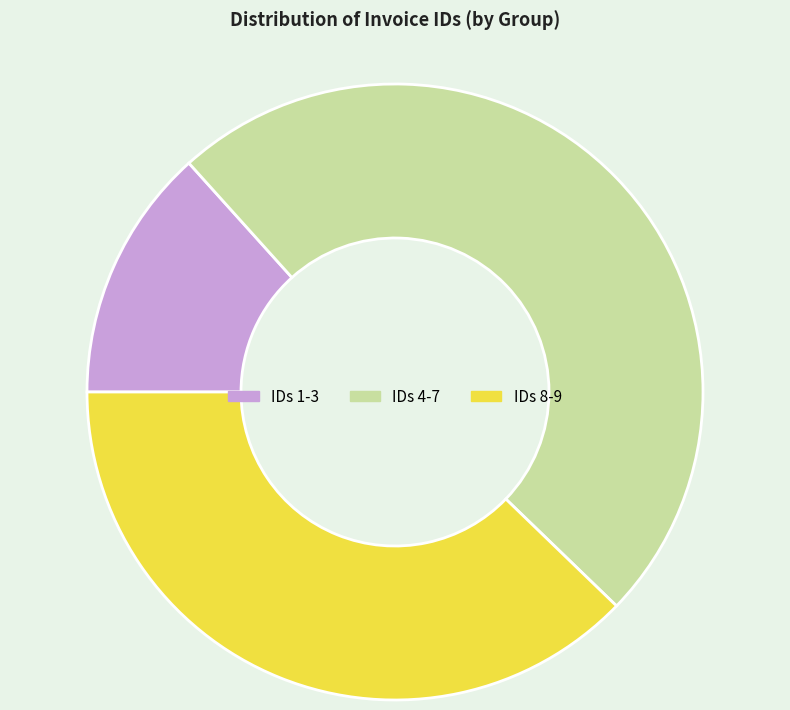

Combined, do IDs 4-7 and IDs 8-9 account for over 50%?

Yes